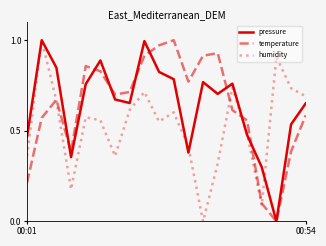

What is the value of the pressure point at the 11th from the left?

0.8